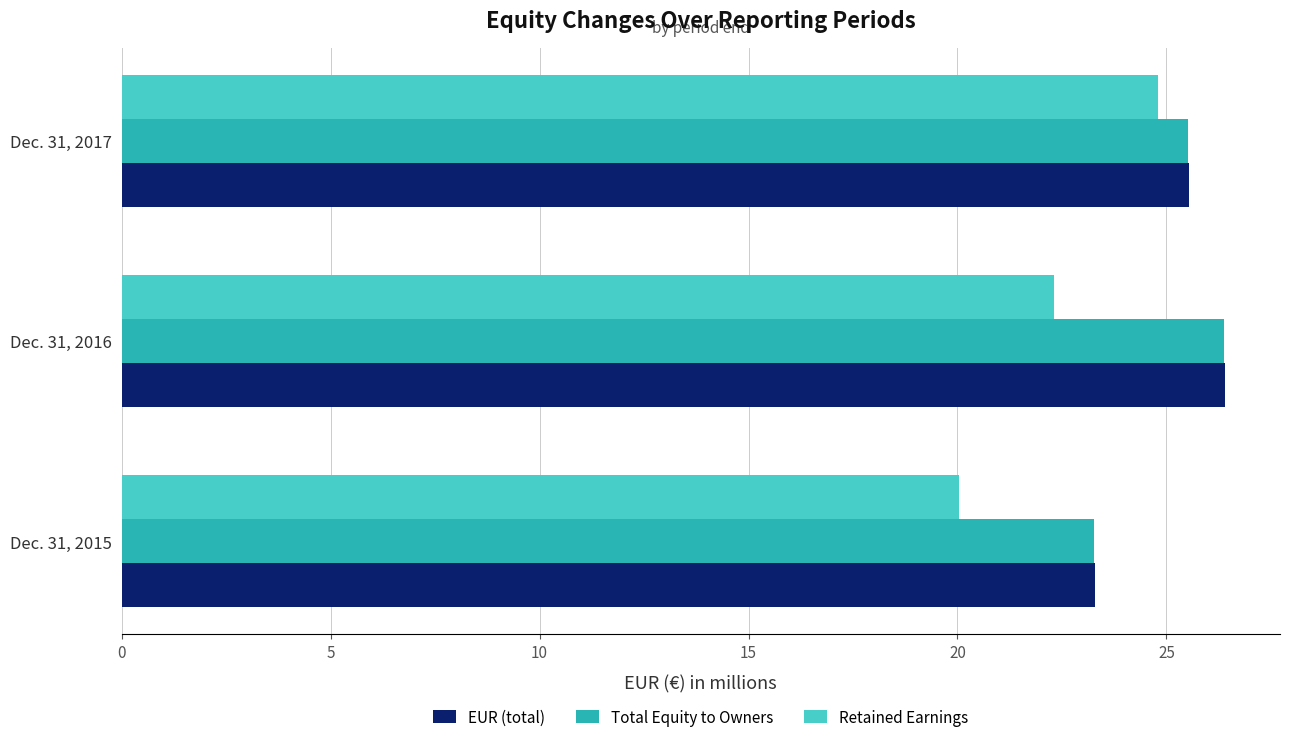

At which label does EUR (total) reach its peak?

Dec. 31, 2016